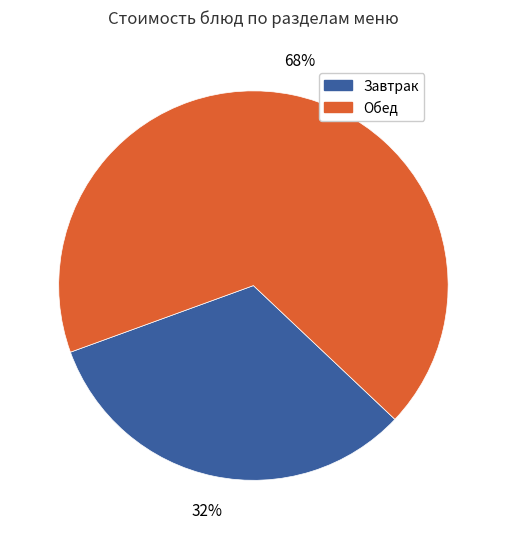

To the nearest percent, what is the average slice percentage?

50%